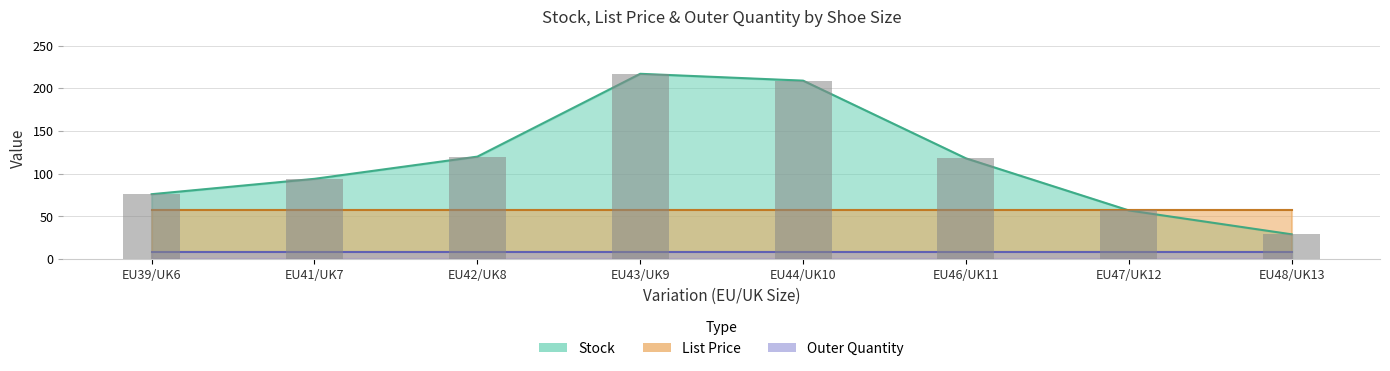

Which series changed the most between EU41/UK7 and EU47/UK12?

Stock